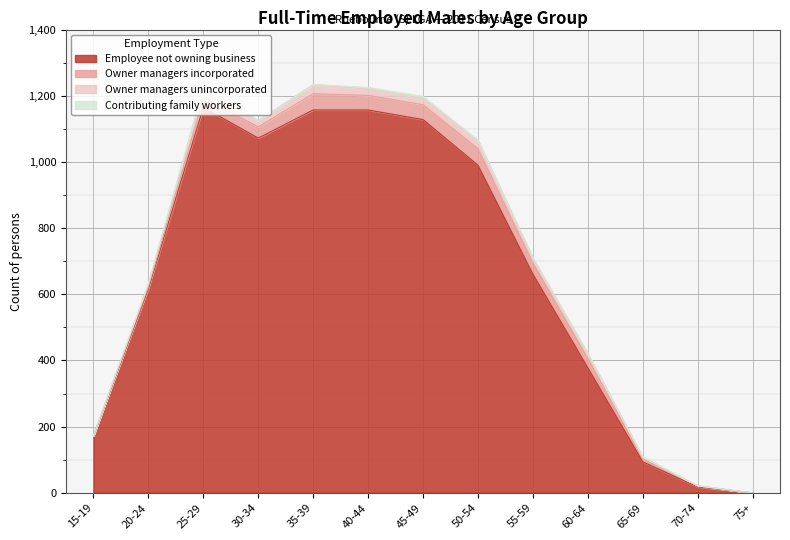

At how many categories does at least one series exceed 893?

6